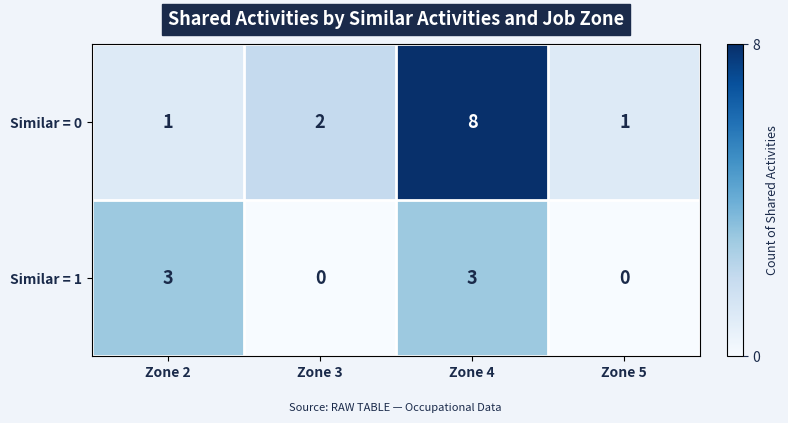

Is it true that Similar = 0 equals 8 at Zone 4?

True